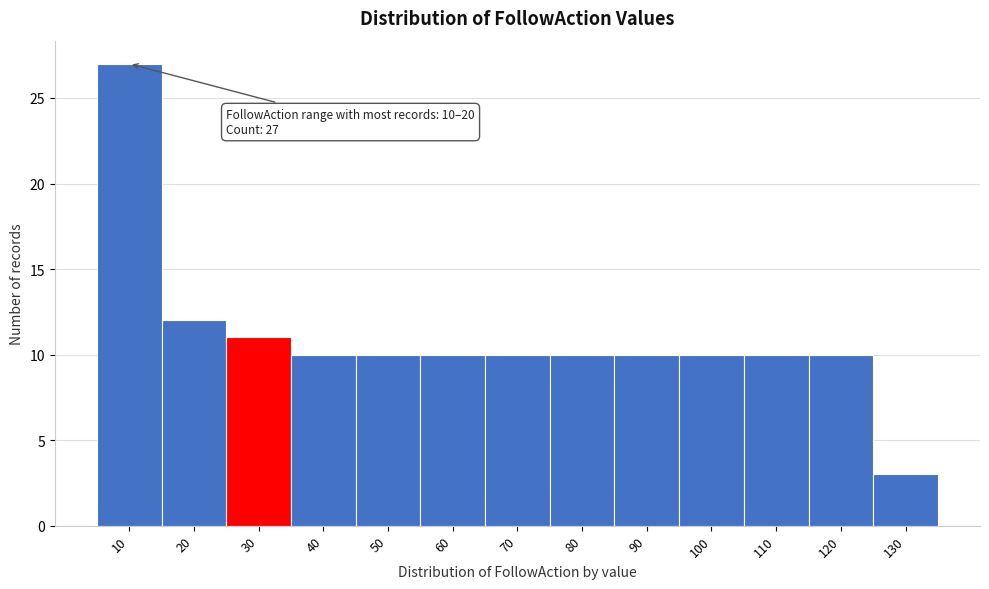

Reading left to right, transcribe all the data shown in this chart.

10=27	20=12	30=11	40=10	50=10	60=10	70=10	80=10	90=10	100=10	110=10	120=10	130=3